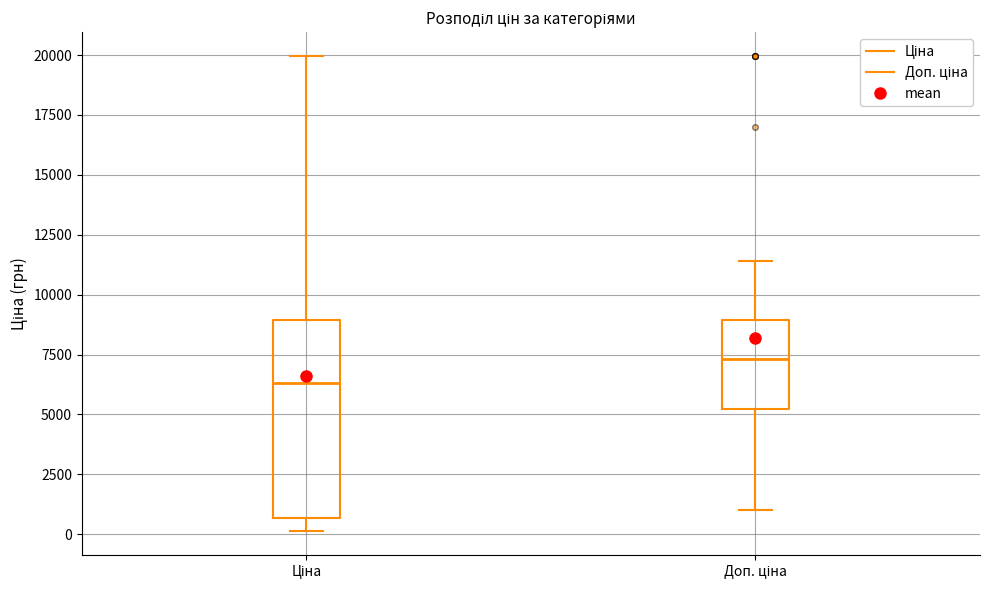

Where does the upper whisker of the box for Доп. ціна end on the y-axis? The values are not printed on the chart, so give them approximately, as read against the axis.

11500